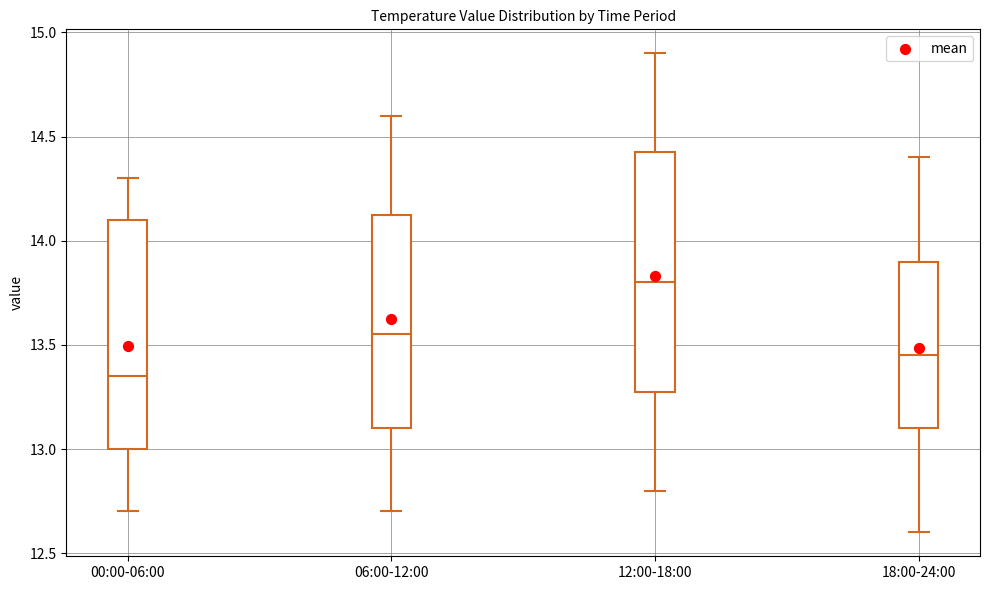

Comparing the boxes themselves (not the whiskers), which one is the tallest?

12:00-18:00